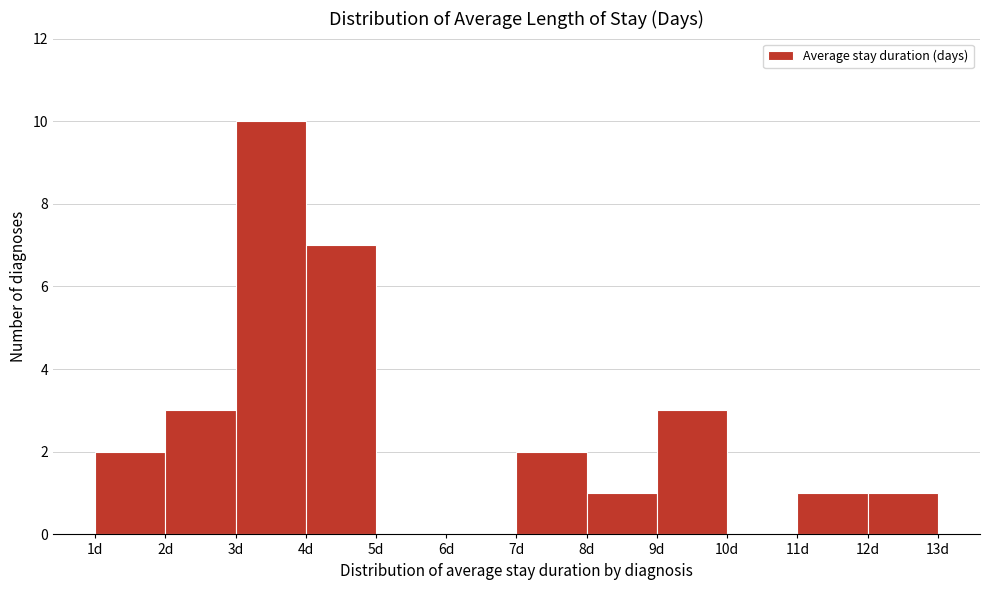

Reading left to right, list every bar in this chart as the range it spans on the x-axis followed by its height. The values are not printed on the chart, so give them approximately, as read against the axis.

1 to 2: 2
2 to 3: 3
3 to 4: 10
4 to 5: 7
5 to 6: 0
6 to 7: 0
7 to 8: 2
8 to 9: 1
9 to 10: 3
10 to 11: 0
11 to 12: 1
12 to 13: 1